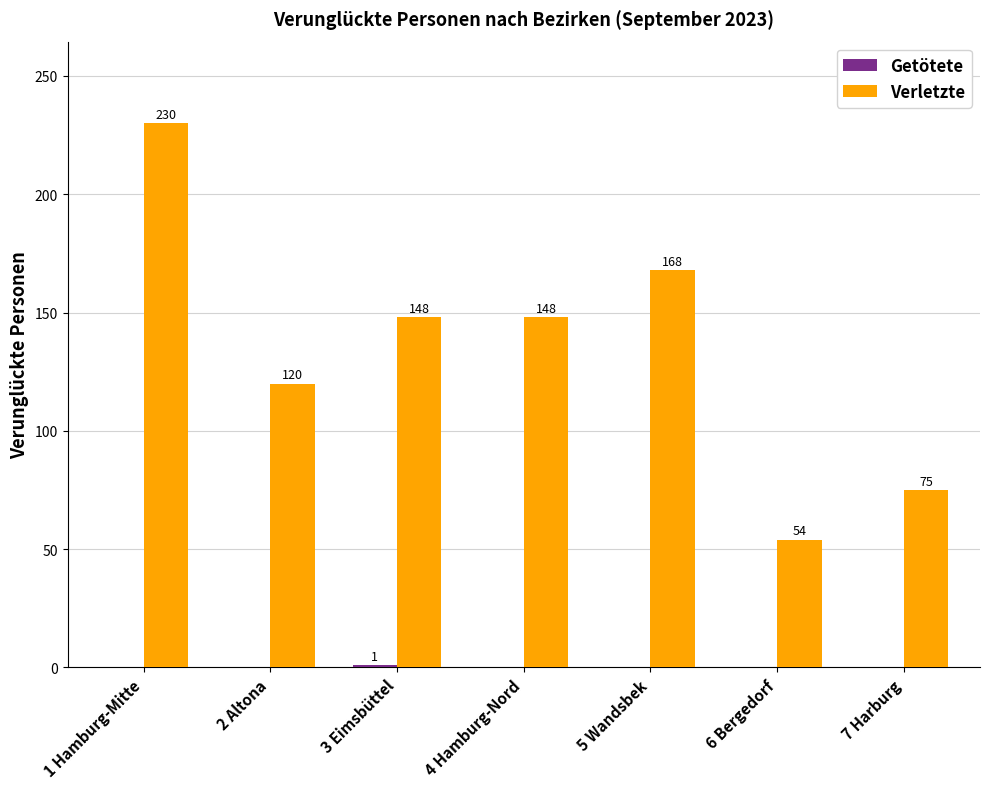

Which series has the largest range (max minus min)?

Verletzte